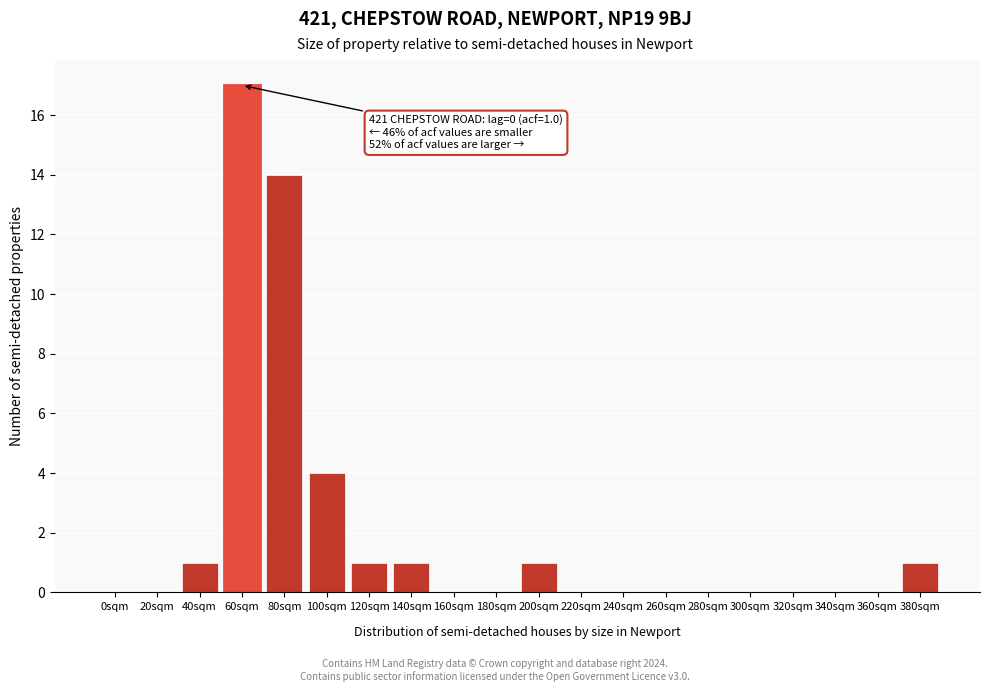

Reading left to right, transcribe all the data shown in this chart.

0sqm=0	20sqm=0	40sqm=1	60sqm=17	80sqm=14	100sqm=4	120sqm=1	140sqm=1	160sqm=0	180sqm=0	200sqm=1	220sqm=0	240sqm=0	260sqm=0	280sqm=0	300sqm=0	320sqm=0	340sqm=0	360sqm=0	380sqm=1